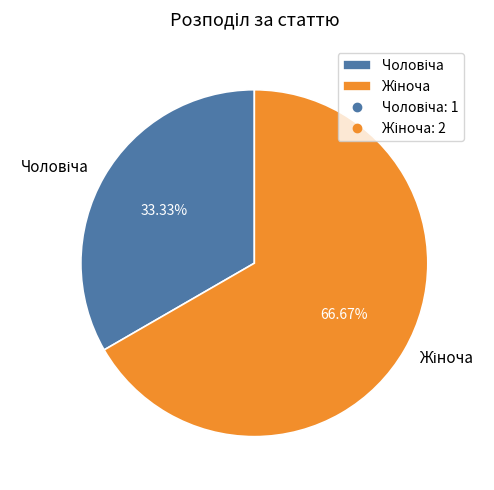

How many segments does this pie chart have?

2